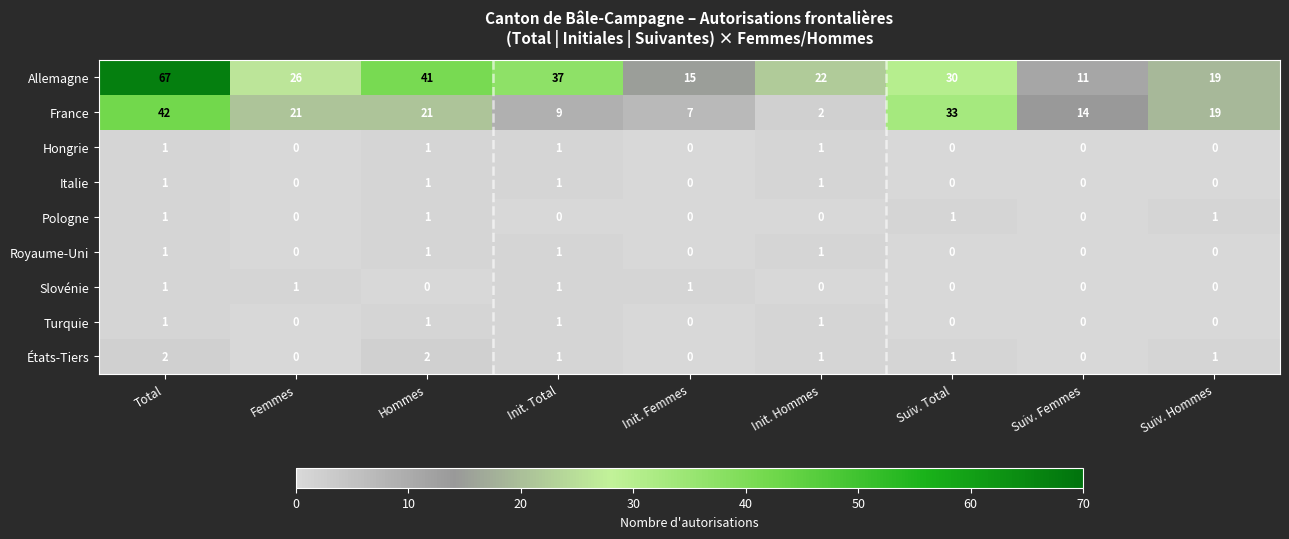

What is the spread (max minus min) of values at Suiv. Hommes?

19